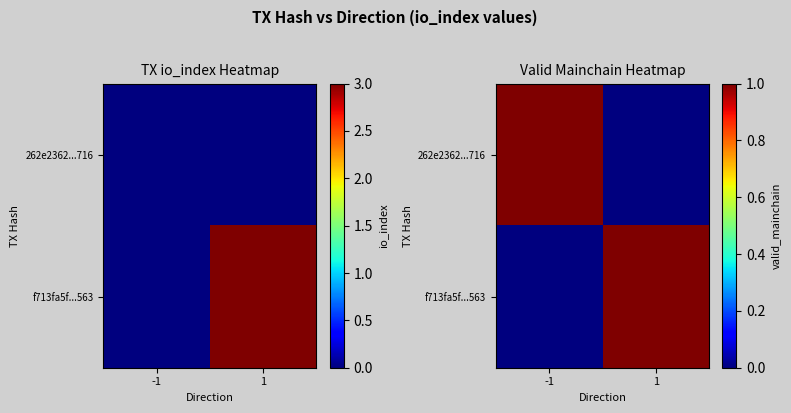

What is the sum of the f713fa5f...563 values at -1 and 1?

1